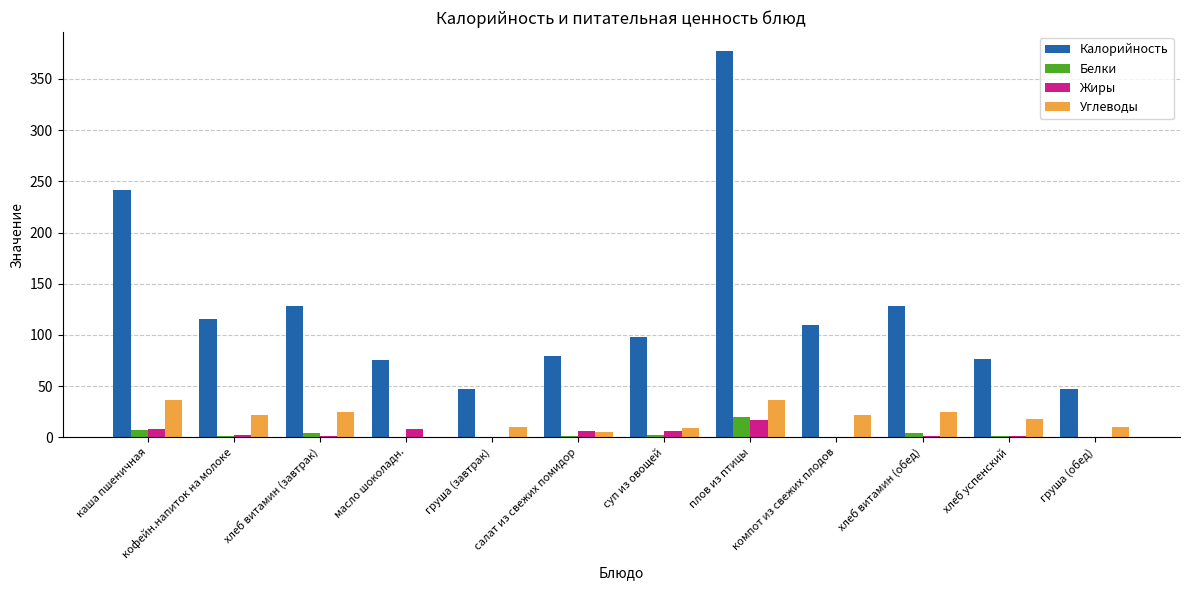

What is the sum of all Жиры values?

50